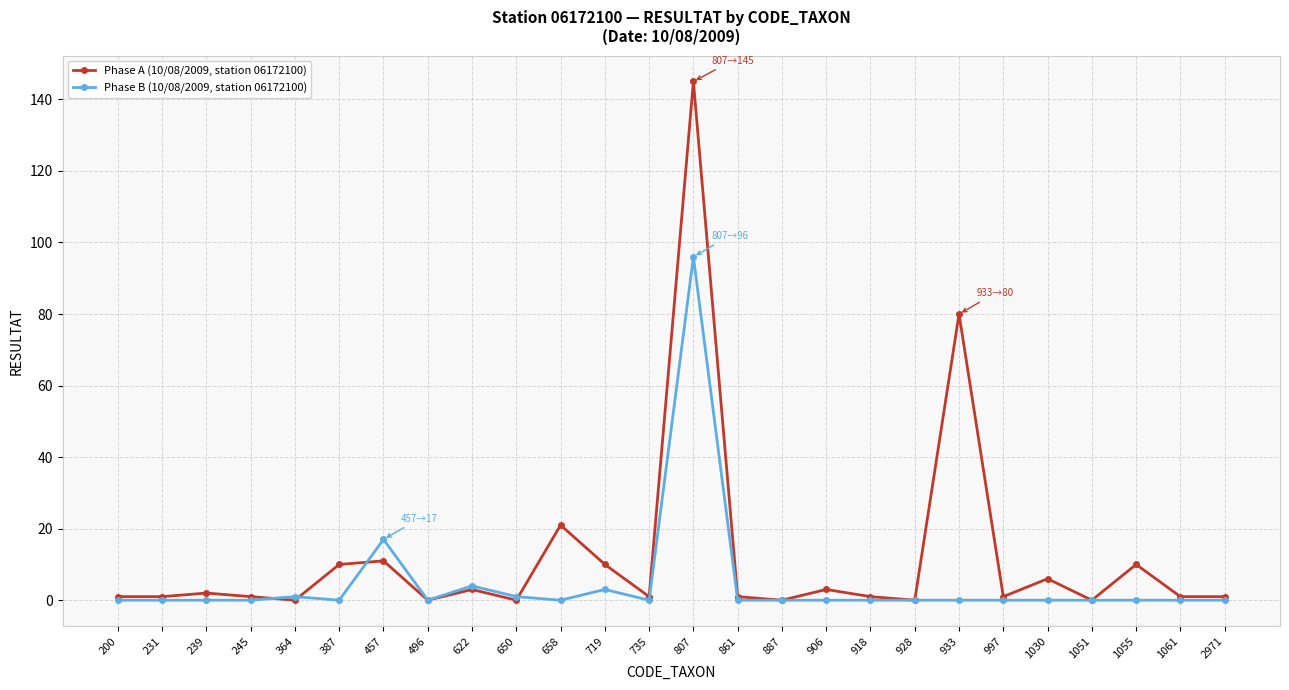

Reading right to left, what are all the values shown in this chart?

Phase A (10/08/2009, station 06172100): 2971=1	1061=1	1055=10	1051=0	1030=6	997=1	933=80	928=0	918=1	906=3	887=0	861=1	807=145	735=1	719=10	658=21	650=0	622=3	496=0	457=11	387=10	364=0	245=1	239=2	231=1	200=1
Phase B (10/08/2009, station 06172100): 2971=0	1061=0	1055=0	1051=0	1030=0	997=0	933=0	928=0	918=0	906=0	887=0	861=0	807=96	735=0	719=3	658=0	650=1	622=4	496=0	457=17	387=0	364=1	245=0	239=0	231=0	200=0